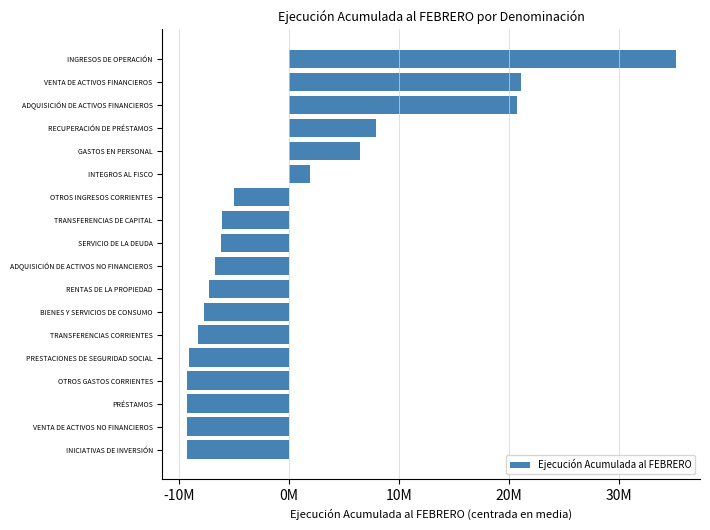

Does the chart contain any negative values?

Yes